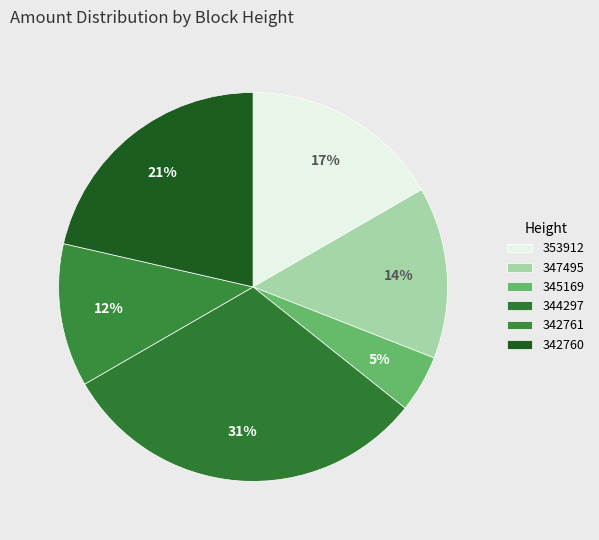

Between 345169 and 342761, which is larger?

342761